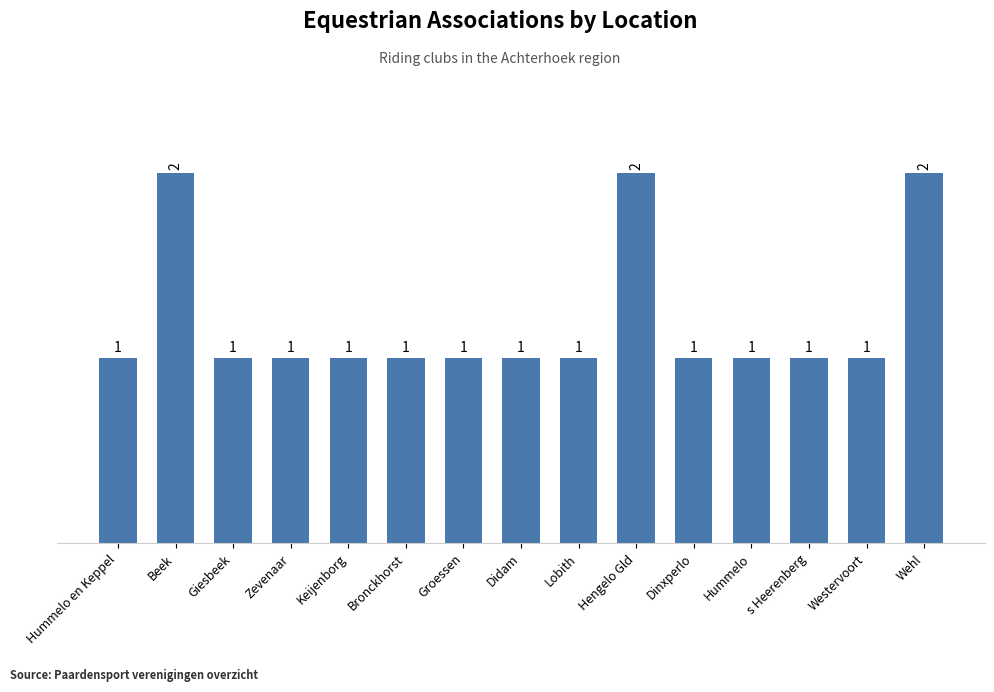

What is the label of the 9th bar from the left?

Lobith